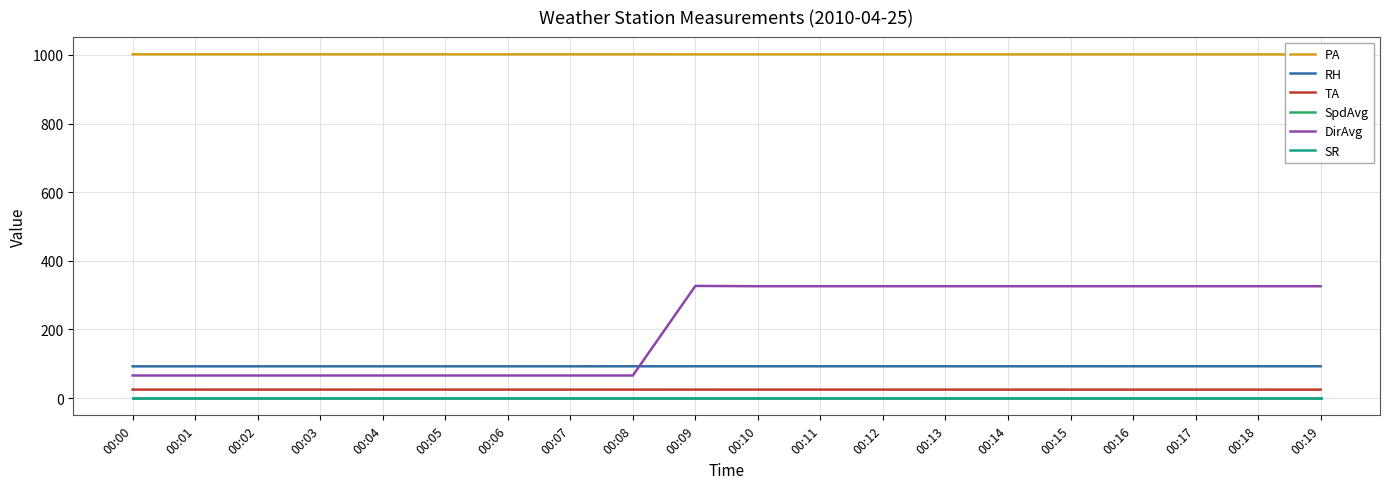

Which series has the largest total across all categories?

PA